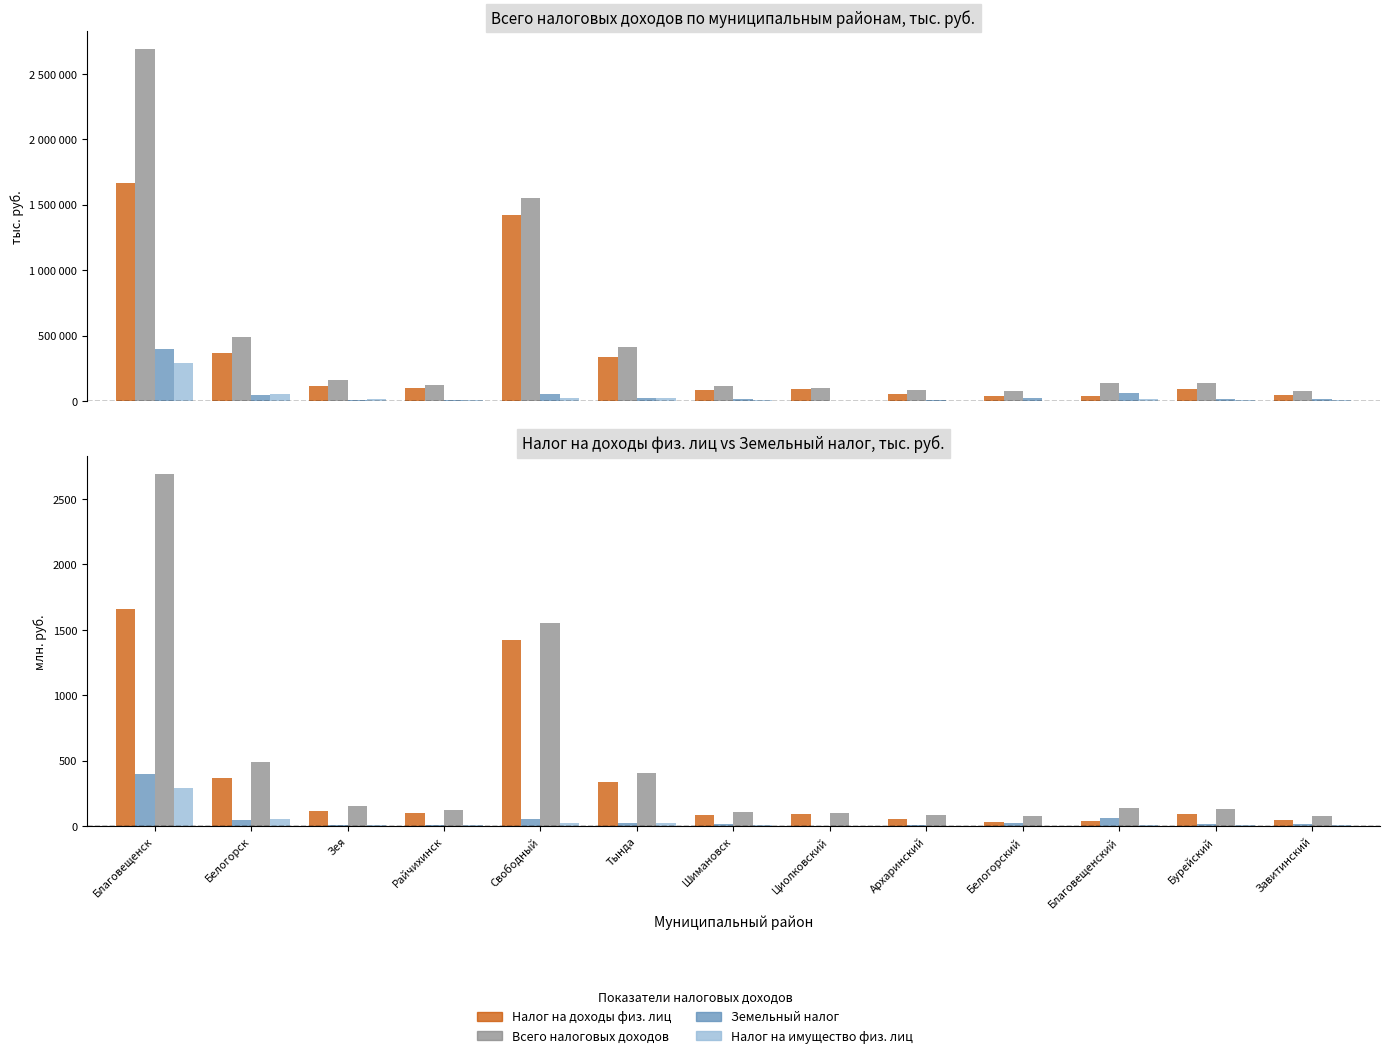

Is it true that Налог на имущество физ. лиц equals 11.1 at Бурейский?

False